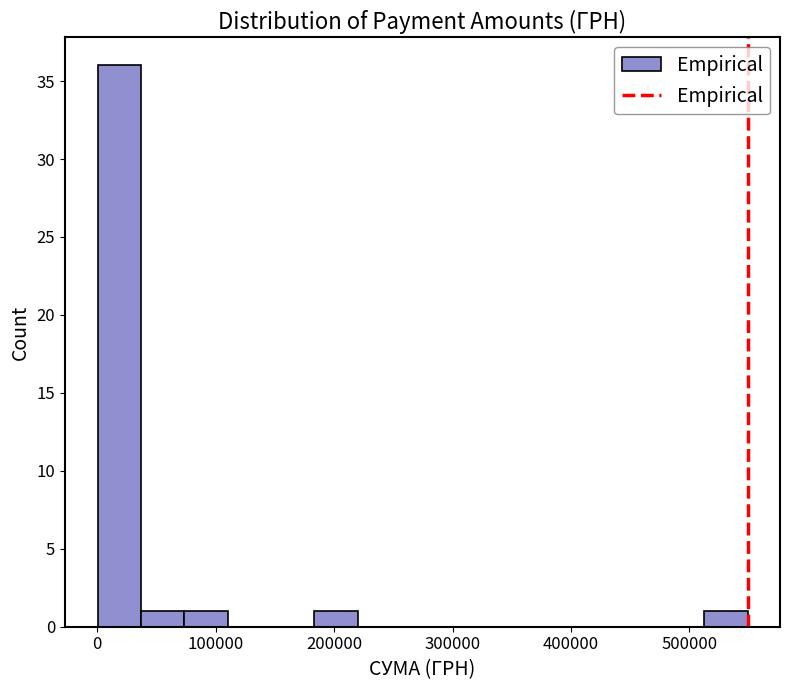

Read against the x-axis, roughly where is the centre of the tallest bar?

20000